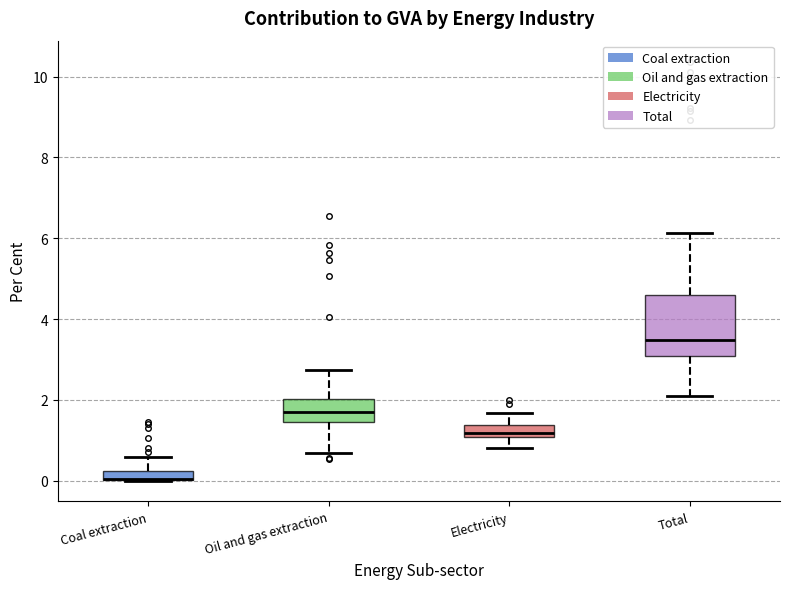

Where is the lower edge of the box for Electricity on the y-axis? The values are not printed on the chart, so give them approximately, as read against the axis.

1.0